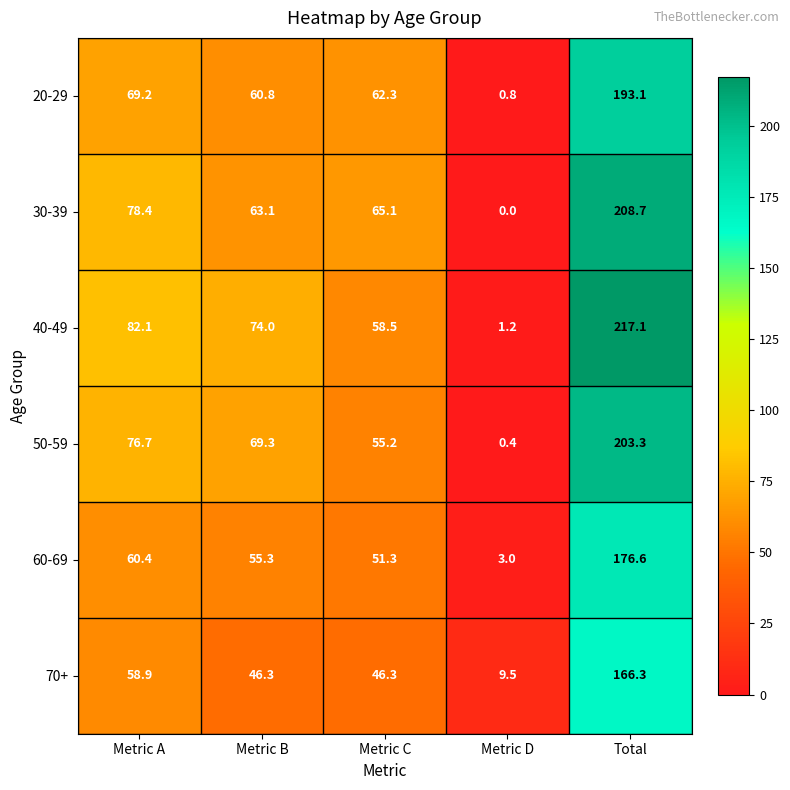

Reading left to right, what are all the values shown in this chart?

20-29: Metric A=69.2	Metric B=60.8	Metric C=62.3	Metric D=0.8	Total=193.1
30-39: Metric A=78.4	Metric B=63.1	Metric C=65.1	Metric D=0.0	Total=208.7
40-49: Metric A=82.1	Metric B=74.0	Metric C=58.5	Metric D=1.2	Total=217.1
50-59: Metric A=76.7	Metric B=69.3	Metric C=55.2	Metric D=0.4	Total=203.3
60-69: Metric A=60.4	Metric B=55.3	Metric C=51.3	Metric D=3.0	Total=176.6
70+: Metric A=58.9	Metric B=46.3	Metric C=46.3	Metric D=9.5	Total=166.3